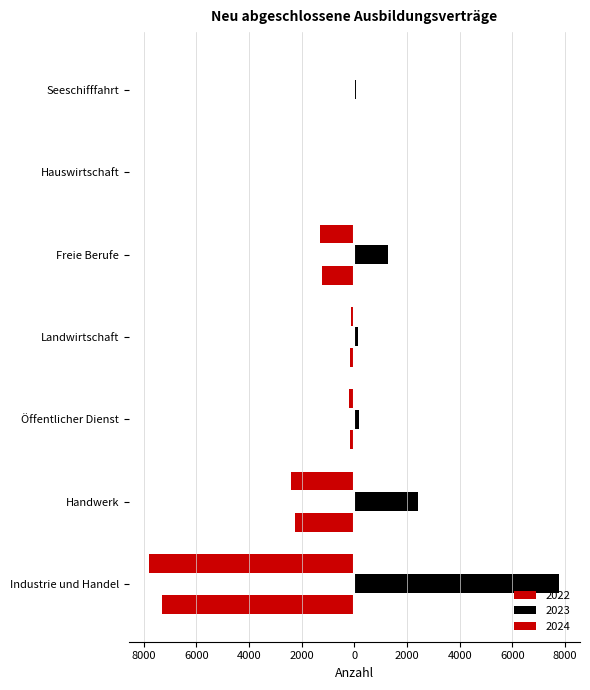

Which series has the widest spread of values?

2024